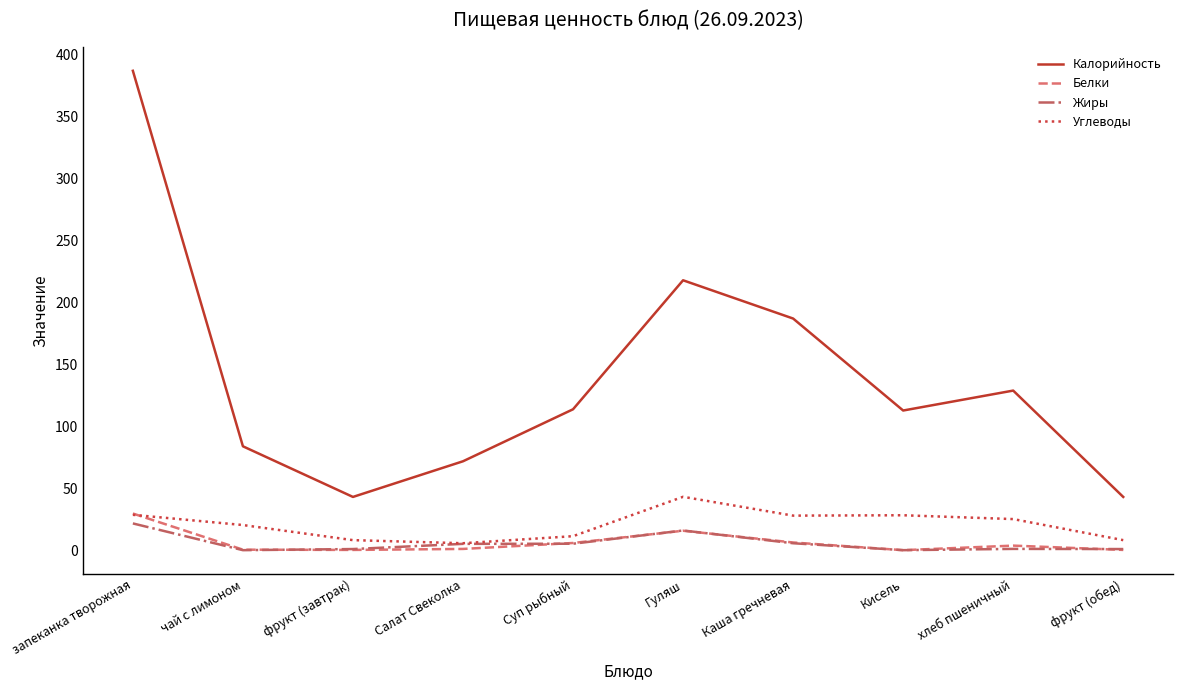

What is the approximate value of Углеводы at Кисель?

28.2